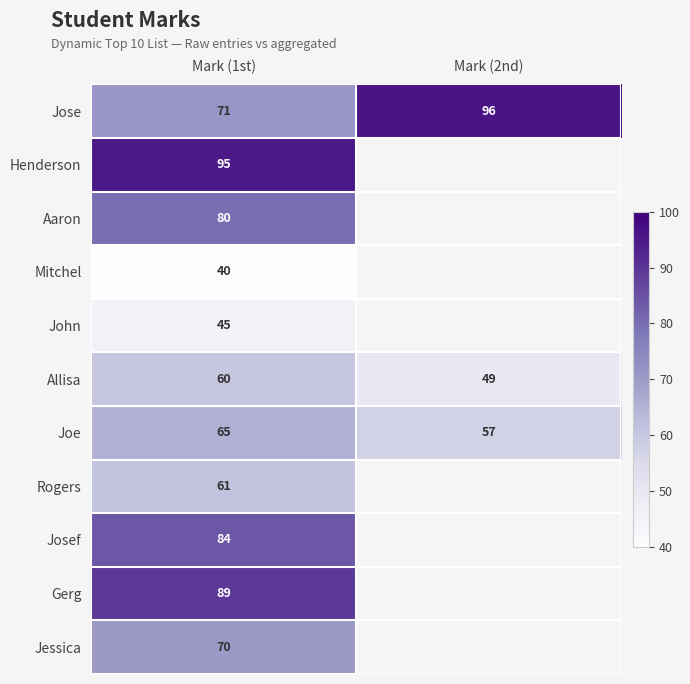

Count the number of data series in this chart.

11